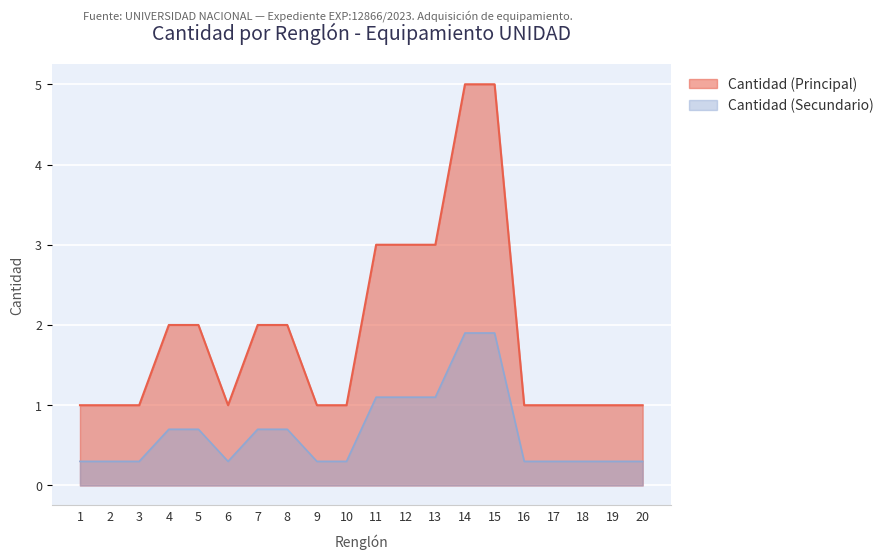

At which category does the data reach its first local valley?

6